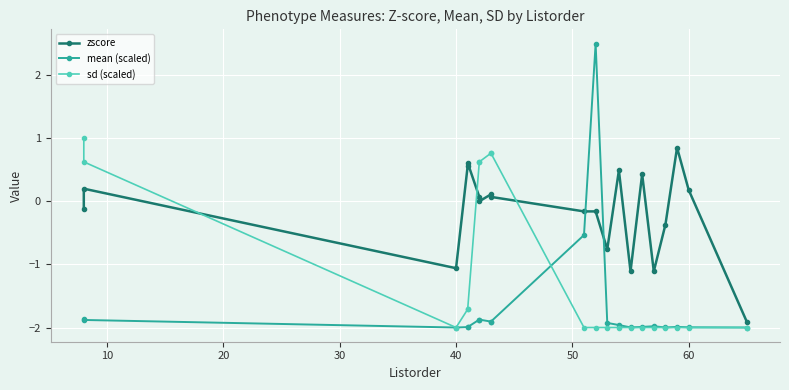

What is the maximum value for zscore?

0.8